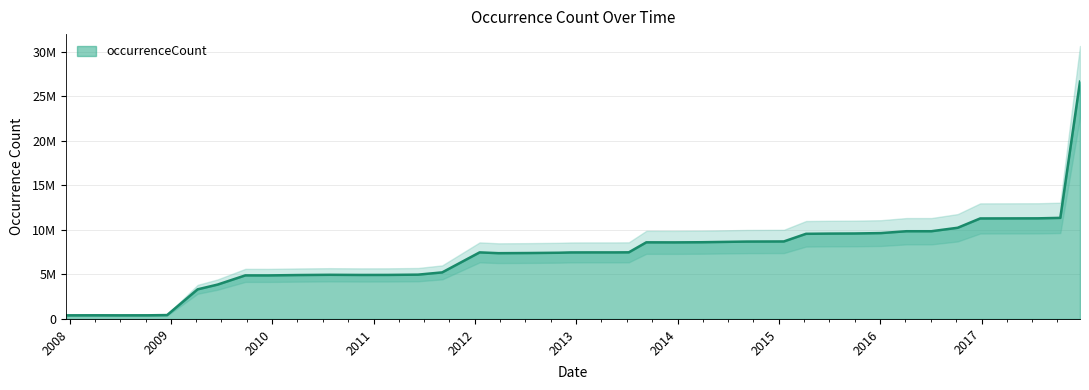

True or false: the data shows 3323395 at 2009-04-06.

True